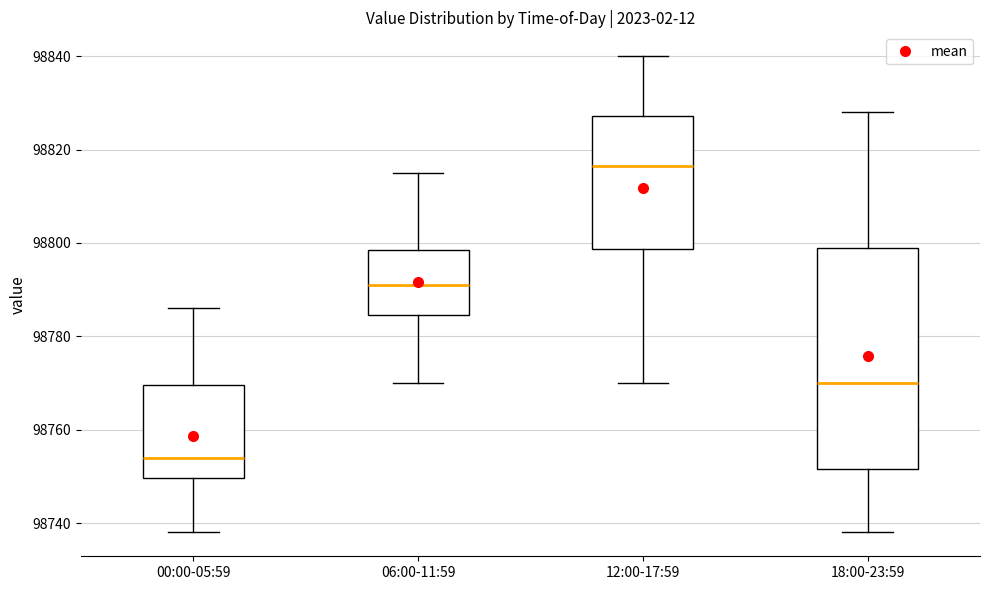

Reading left to right, read every box against the y-axis: the position of its median line, the range the box covers, and the ends of its whiskers. The values are not printed on the chart, so give them approximately, as read against the axis.

00:00-05:59: median 98754, box 98750 to 98770, whiskers 98738 to 98786
06:00-11:59: median 98792, box 98784 to 98798, whiskers 98770 to 98816
12:00-17:59: median 98816, box 98798 to 98828, whiskers 98770 to 98840
18:00-23:59: median 98770, box 98752 to 98800, whiskers 98738 to 98828